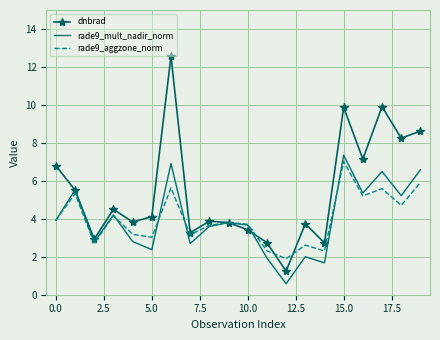

Which series has the largest total across all categories?

dnbrad